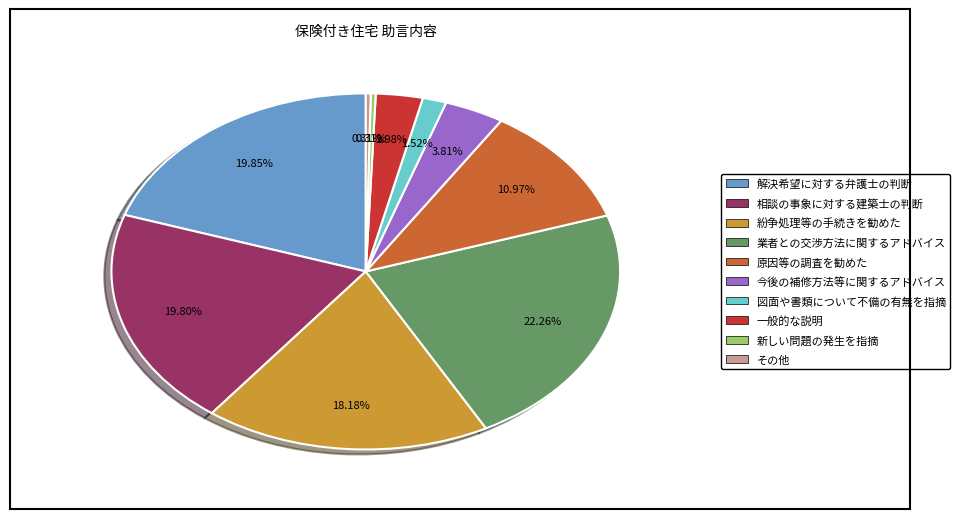

The 新しい問題の発生を指摘 slice represents 0% of the pie. True or false?

True